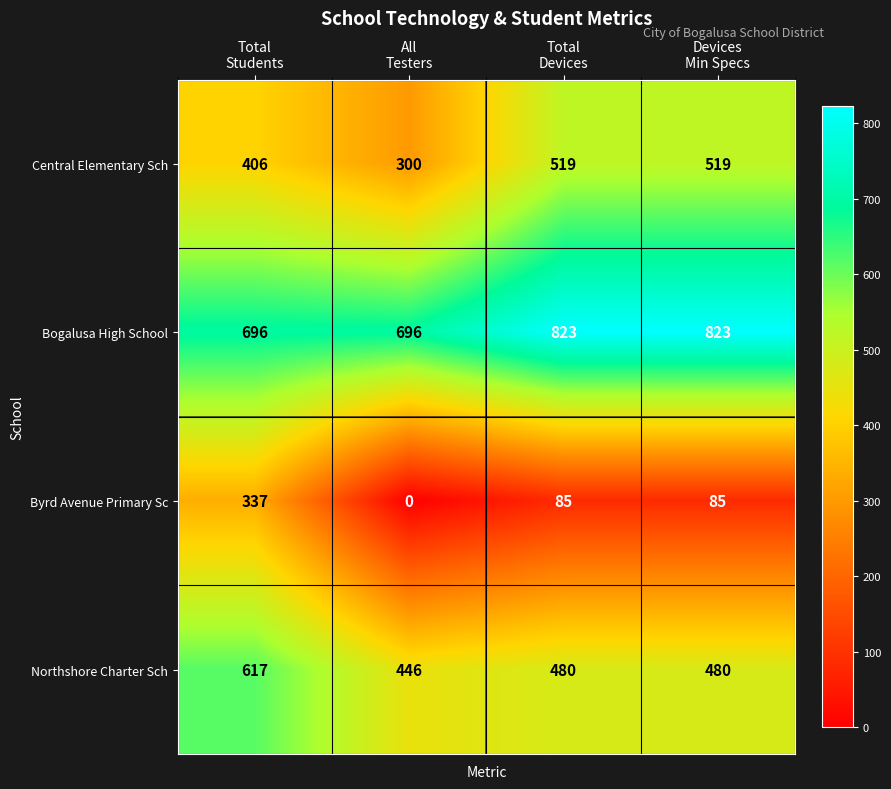

Reading left to right, what are all the values shown in this chart?

Central Elementary Sch: 406	300	519	519
Bogalusa High School: 696	696	823	823
Byrd Avenue Primary Sc: 337	0	85	85
Northshore Charter Sch: 617	446	480	480